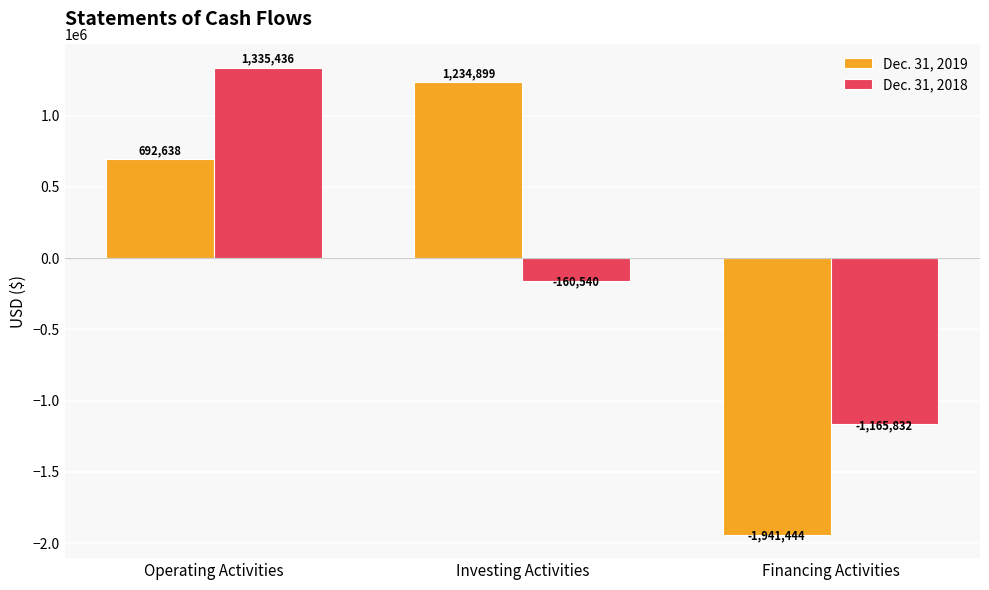

What is the label of the 2nd bar from the left?

Investing Activities